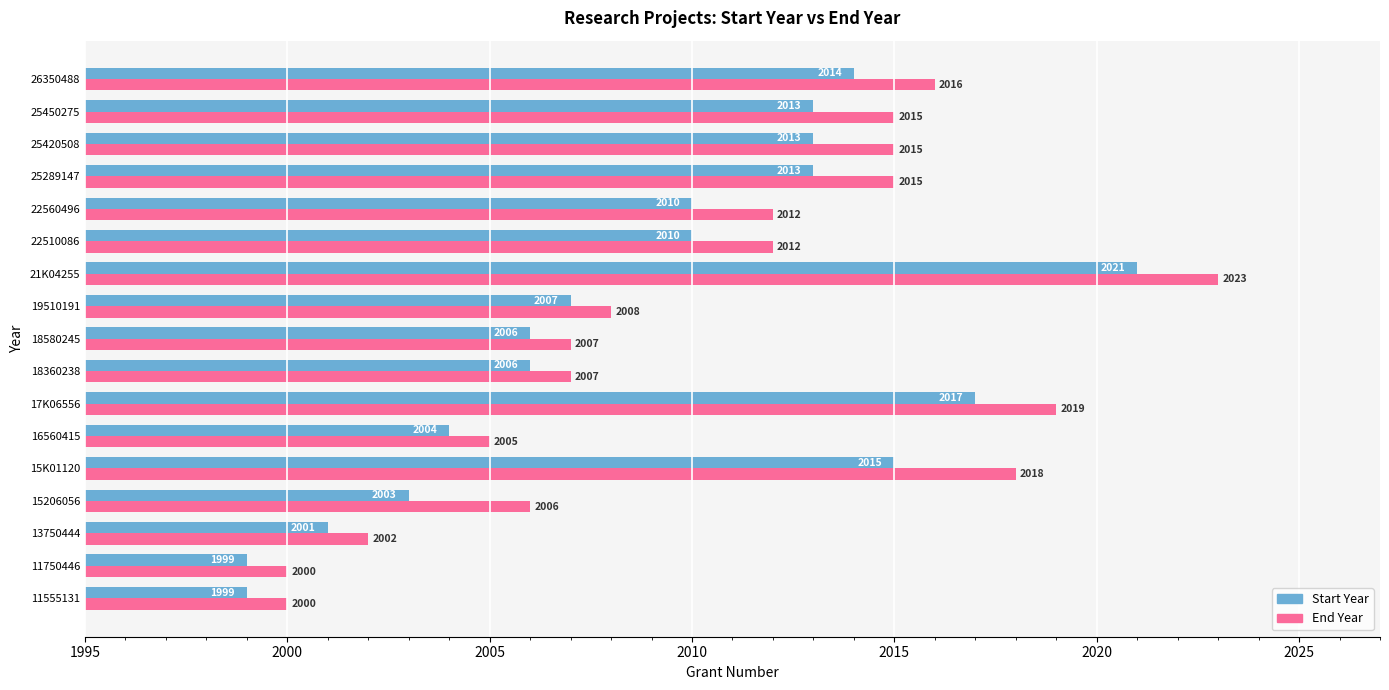

The Start Year series shows 1999 at 11750446. True or false?

True